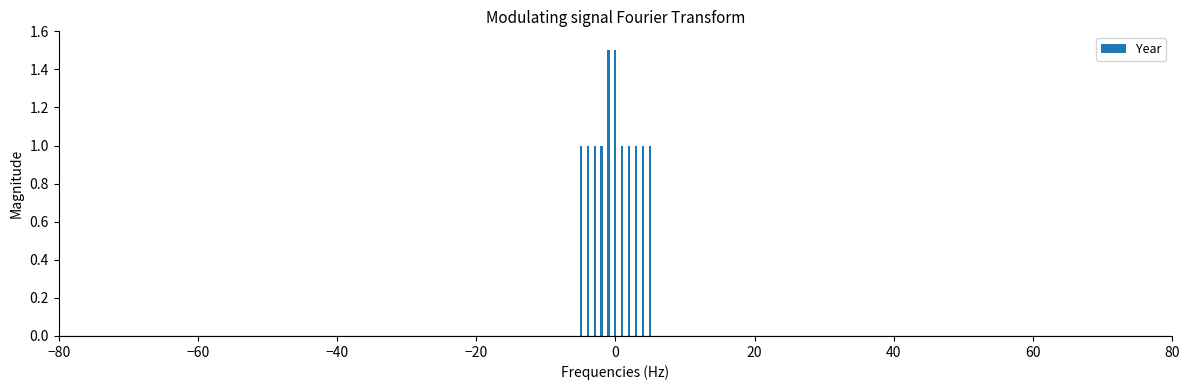

Are the bars horizontal?

No